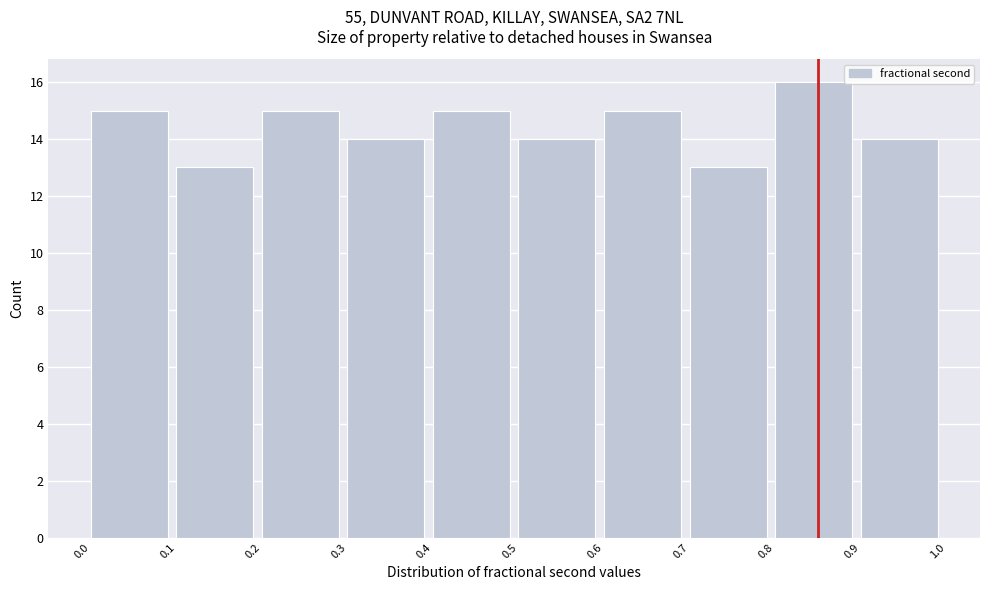

What is the height of the bar covering 0.2 to 0.3 on the x-axis? The values are not printed on the chart, so give them approximately, as read against the axis.

15